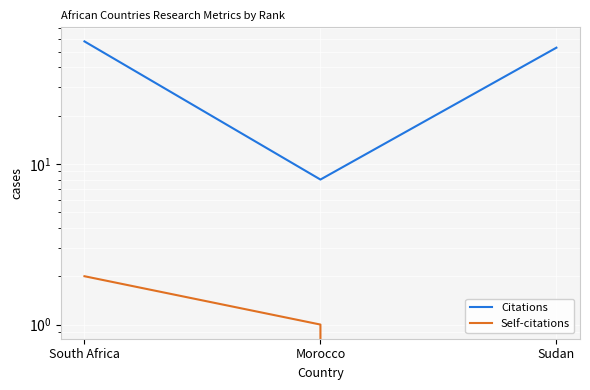

Rank the series by their maximum value, from highest to lowest.

Citations, Self-citations